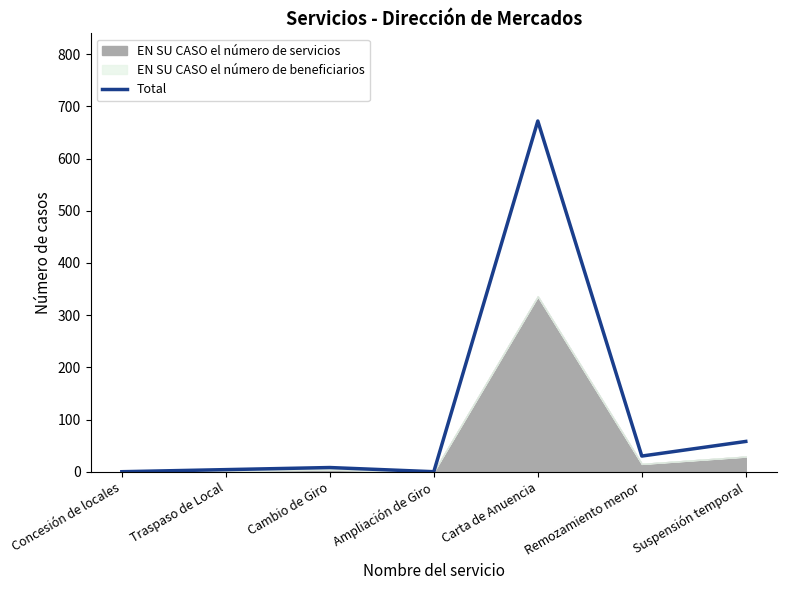

What is the difference between the second highest and minimum values?

58